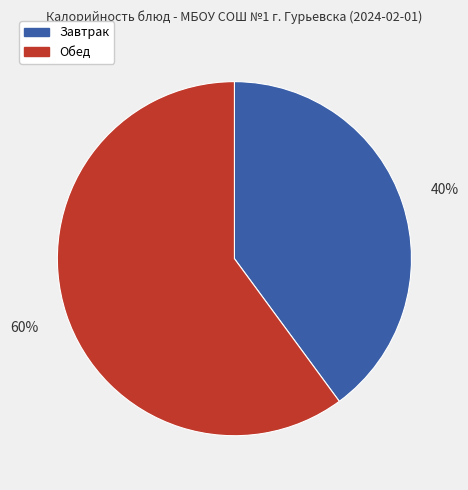

Rank the categories by value from lowest to highest.

Завтрак, Обед